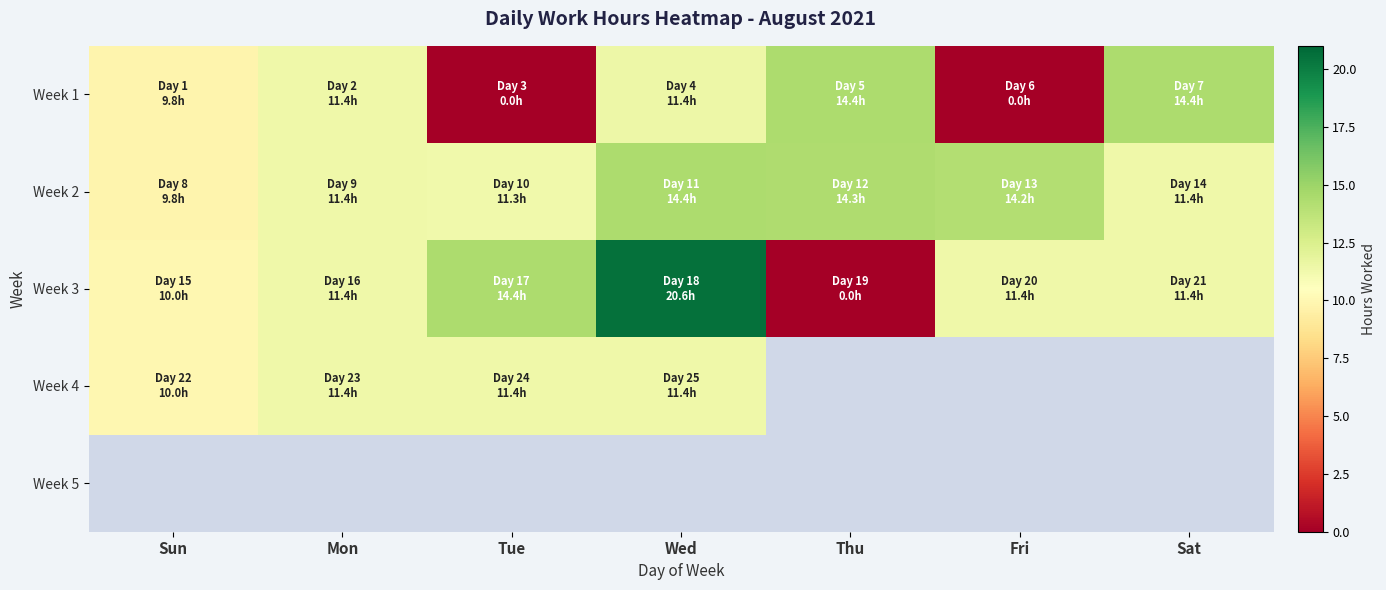

How many values in the Week 4 series are below 11?

1